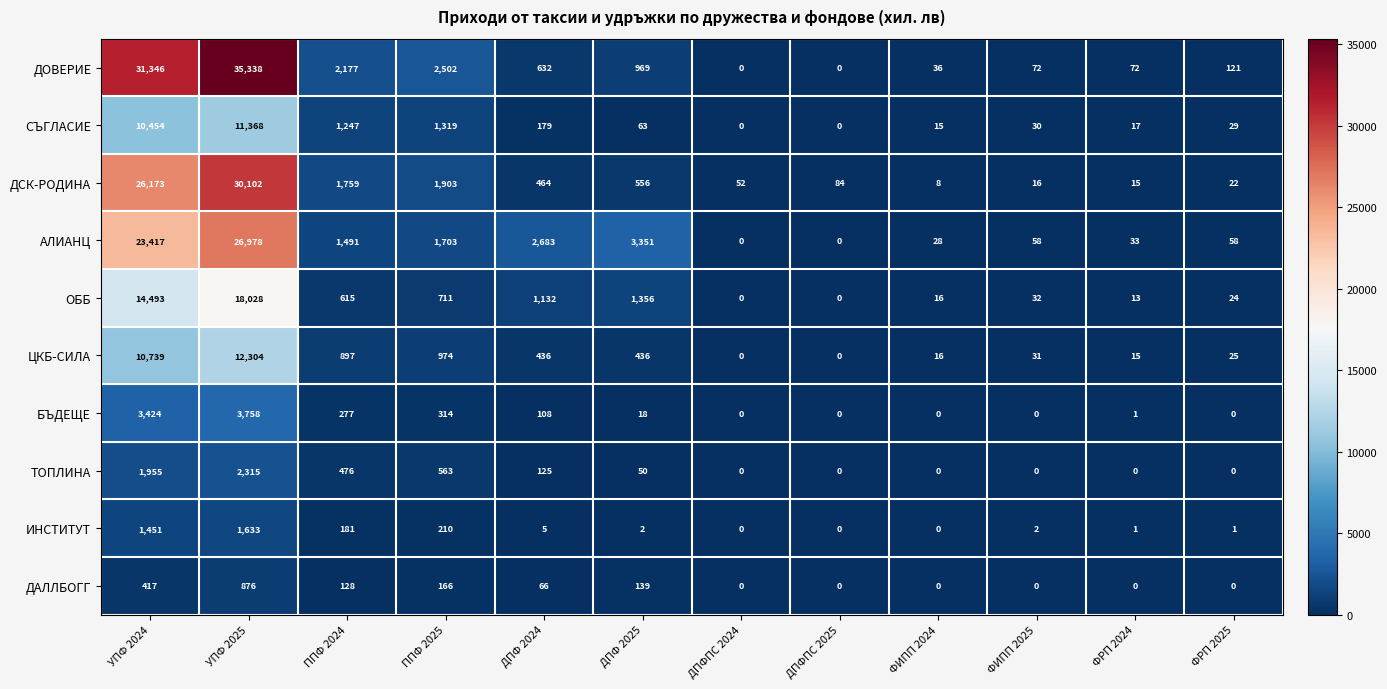

What is the difference between the maximum and minimum values in the БЪДЕЩЕ series?

3758